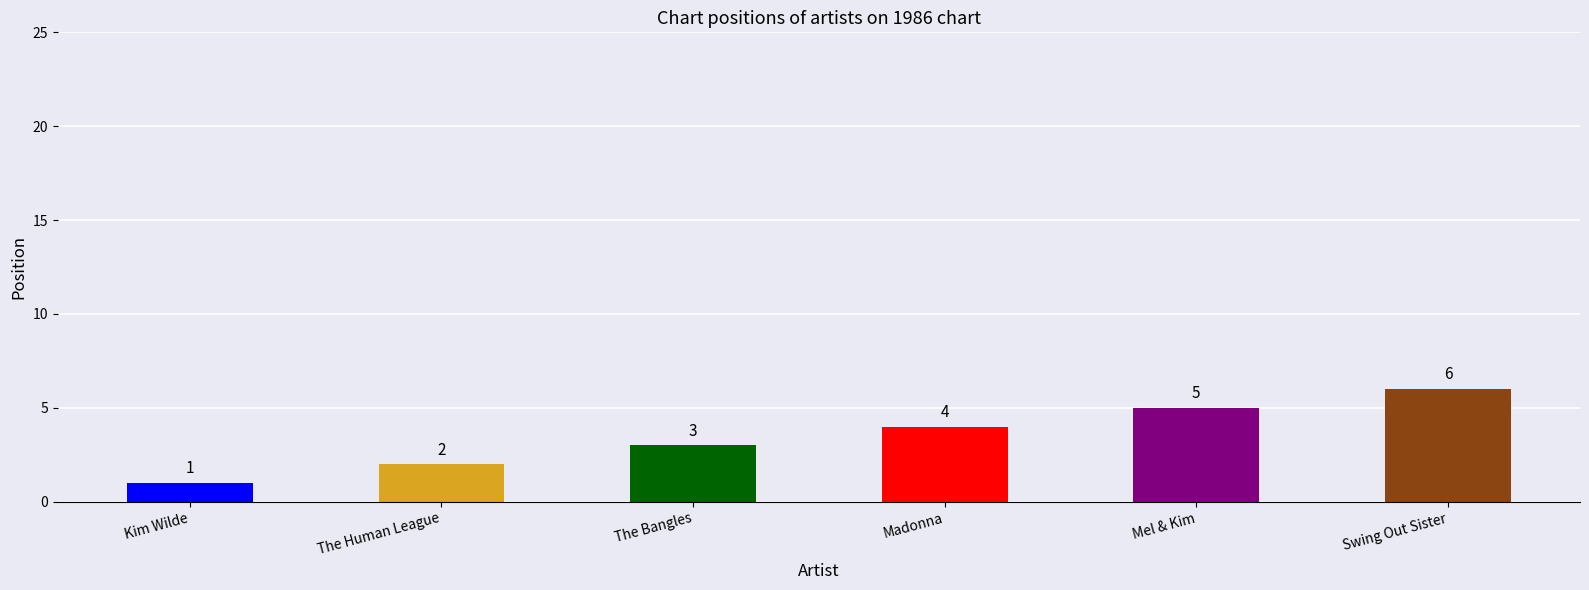

The value at Swing Out Sister is 4. True or false?

False